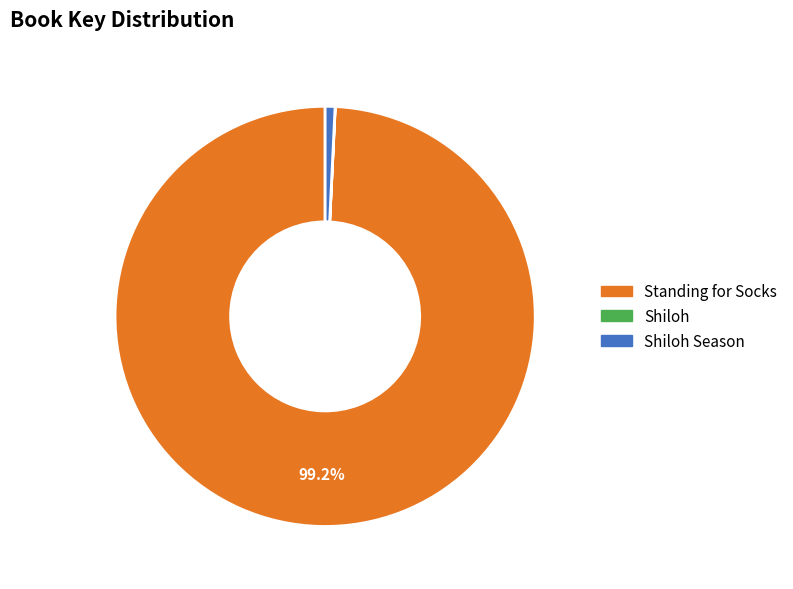

Does Standing for Socks account for over 50% of the chart?

Yes